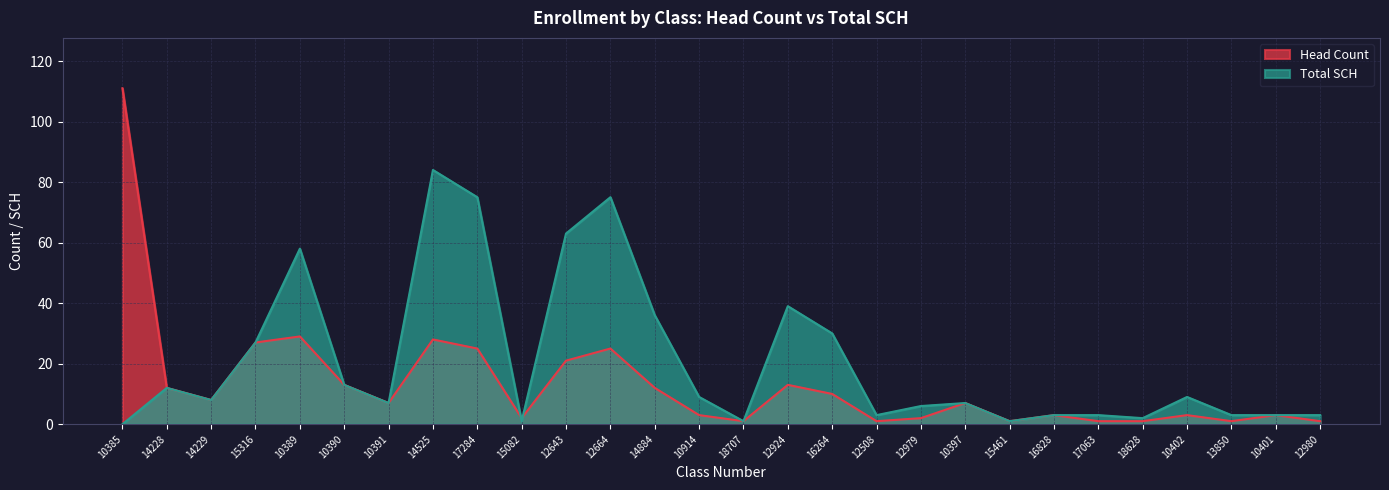

What is the difference between the Total SCH values at 14884 and 12664?

39